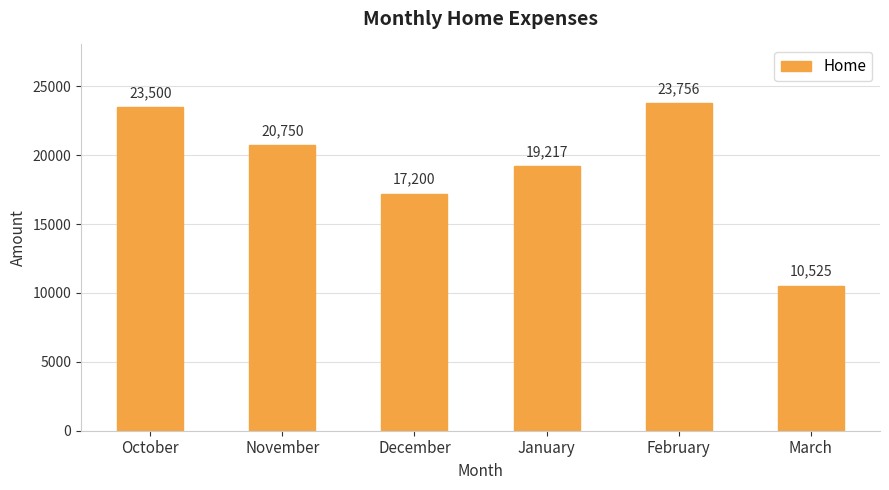

Rank the categories by value from lowest to highest.

March, December, January, November, October, February